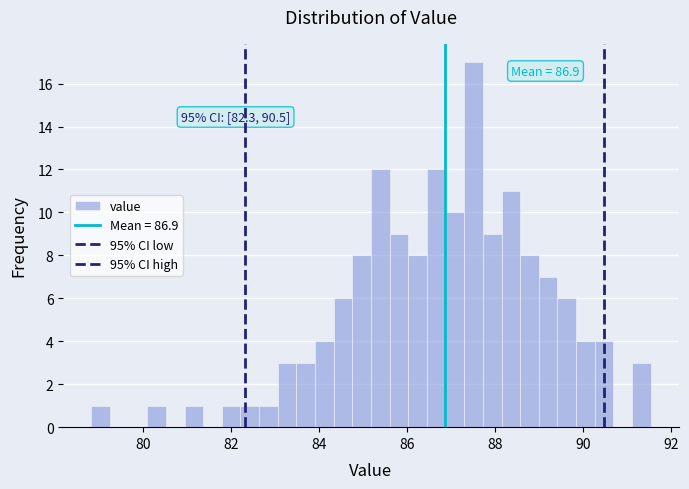

Read against the x-axis, roughly where is the centre of the tallest bar?

87.6